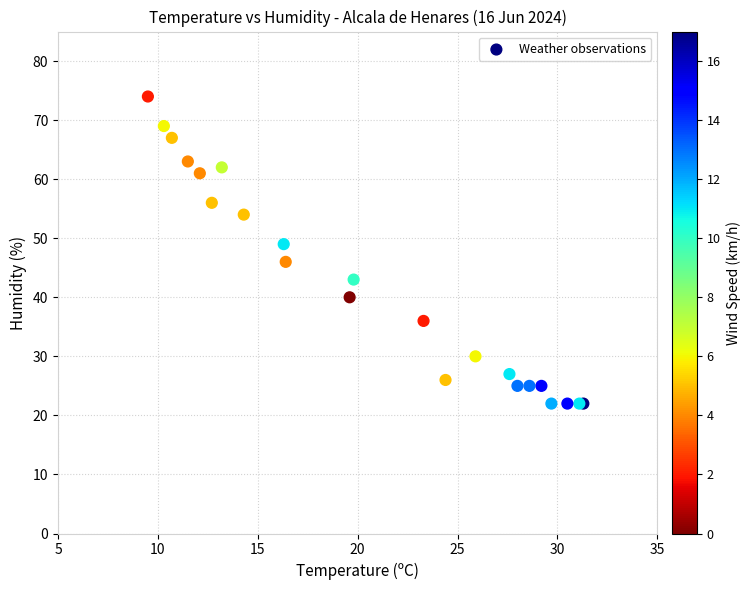

What Y value in the scatter plot is closest to 48?

49